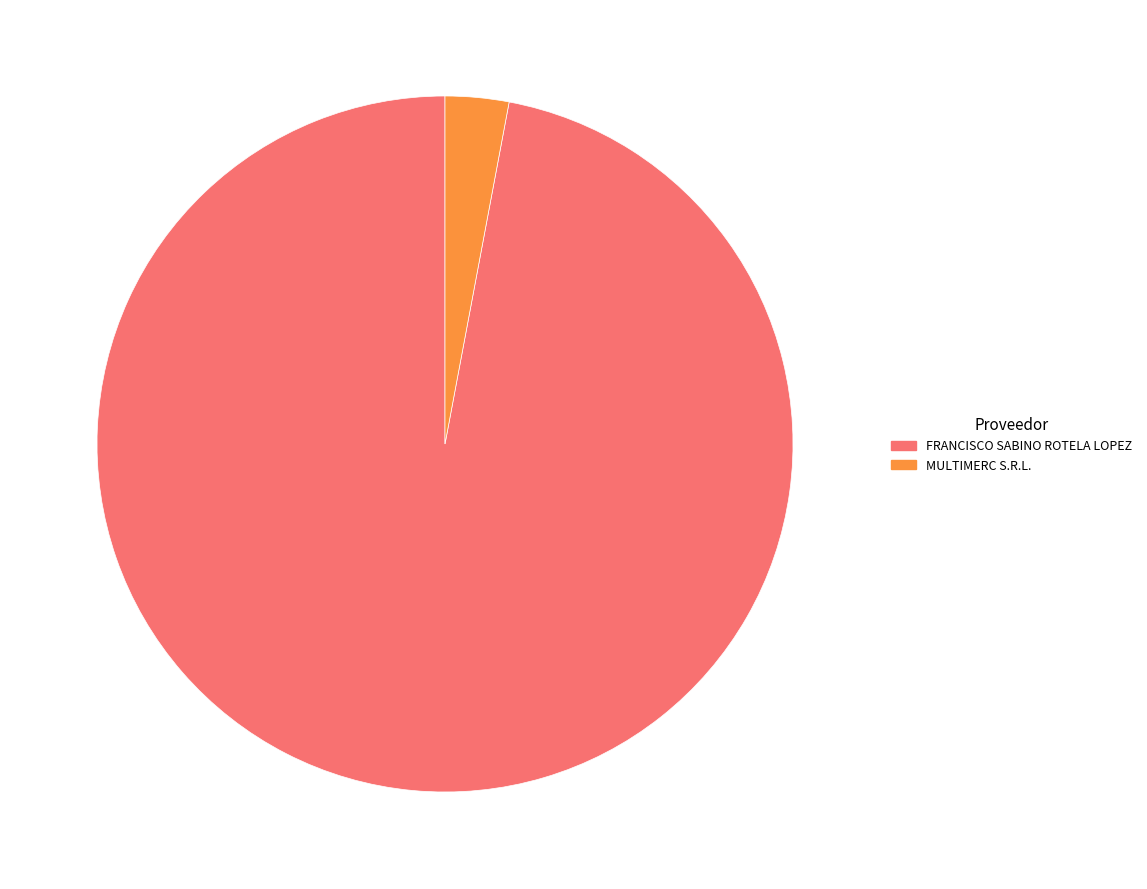

How many segments does this pie chart have?

2